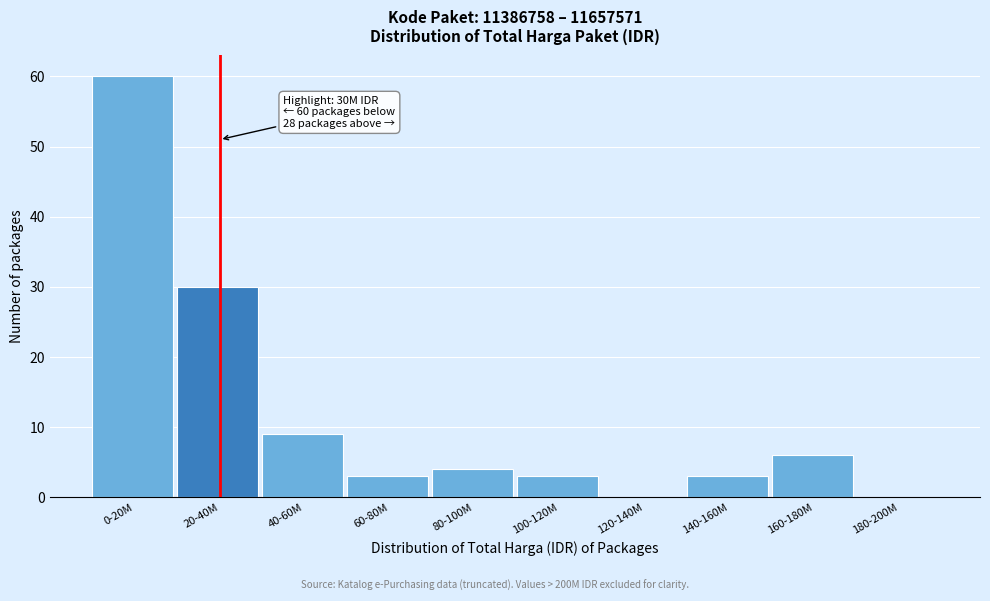

Reading left to right, extract all data points from this chart.

0-20M=60	20-40M=30	40-60M=9	60-80M=3	80-100M=4	100-120M=3	120-140M=0	140-160M=3	160-180M=6	180-200M=0